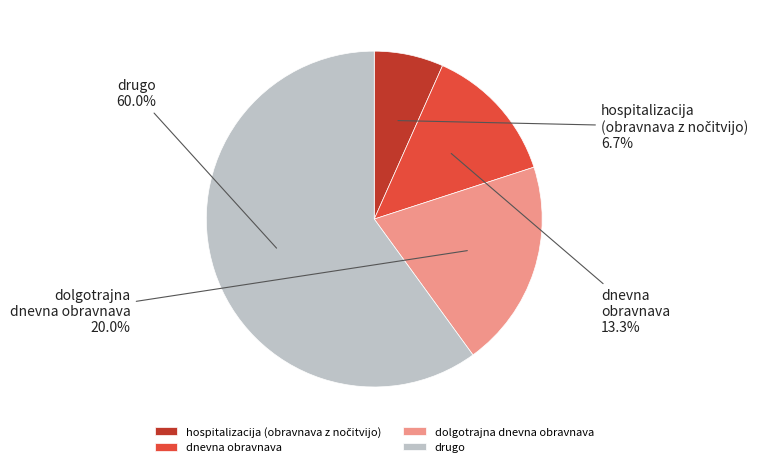

Combined, do dolgotrajna dnevna obravnava and dnevna obravnava account for over 50%?

No